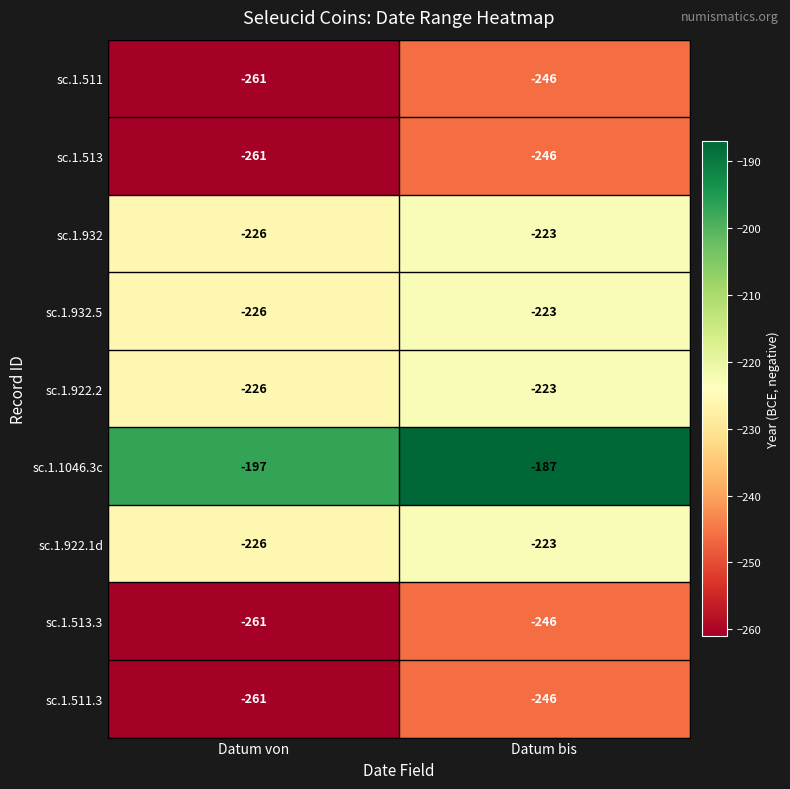

What value does the sc.1.922.2 series have at Datum von?

-226